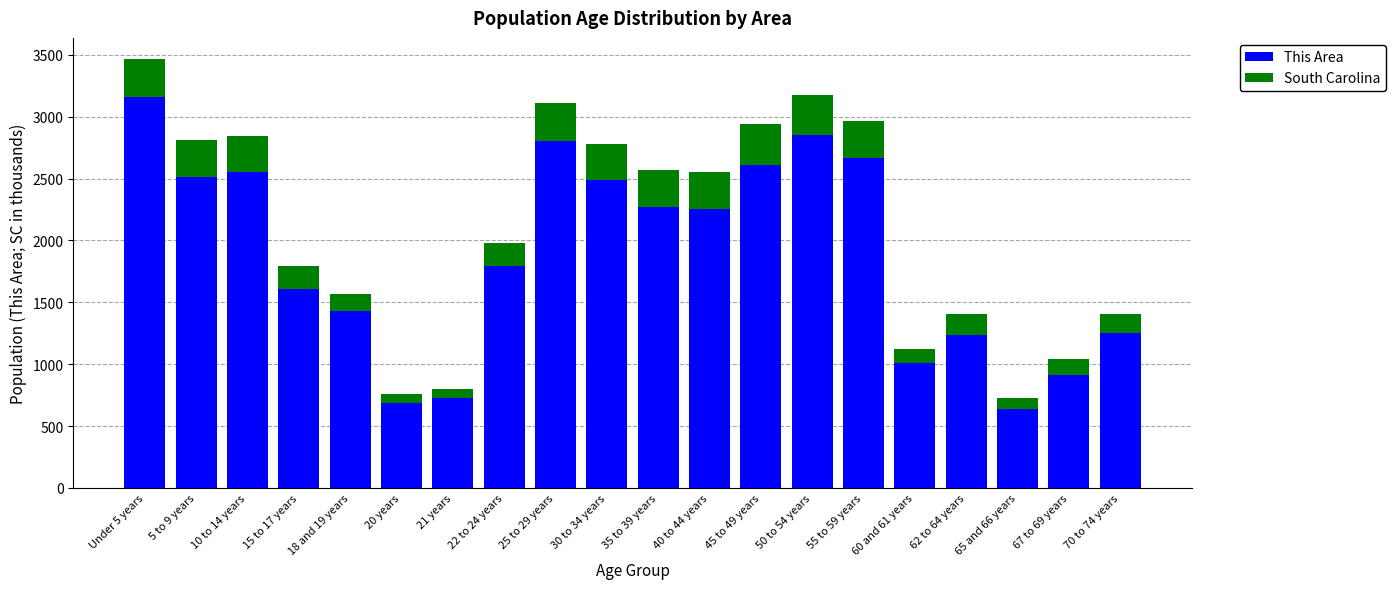

At which label is This Area closest to 1898?

22 to 24 years